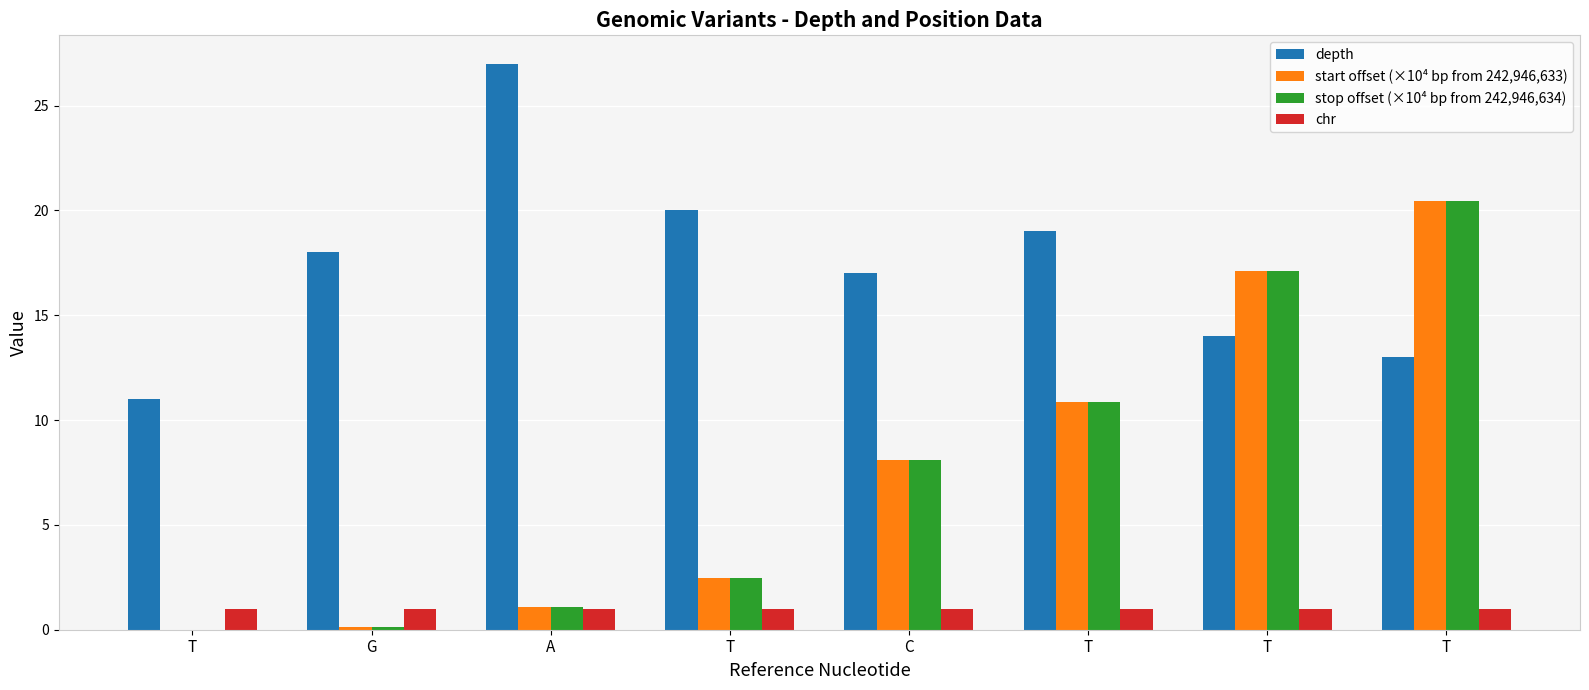

How many series are shown in this chart?

4